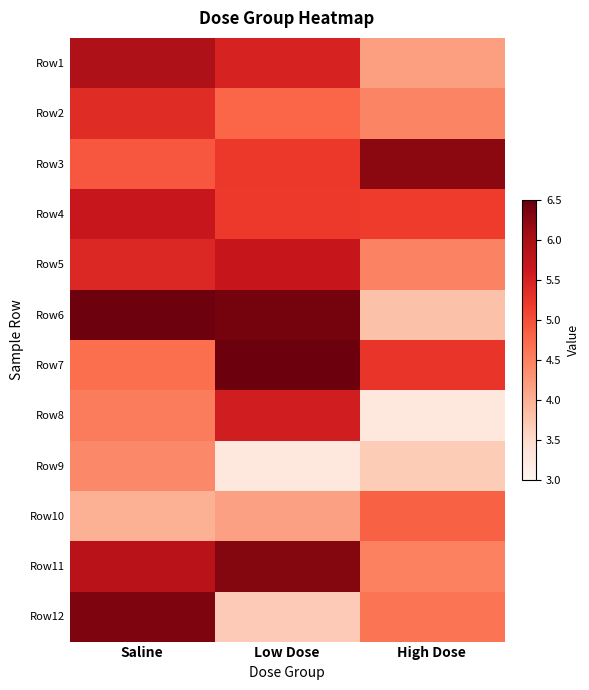

At how many categories does at least one series exceed 5?

3